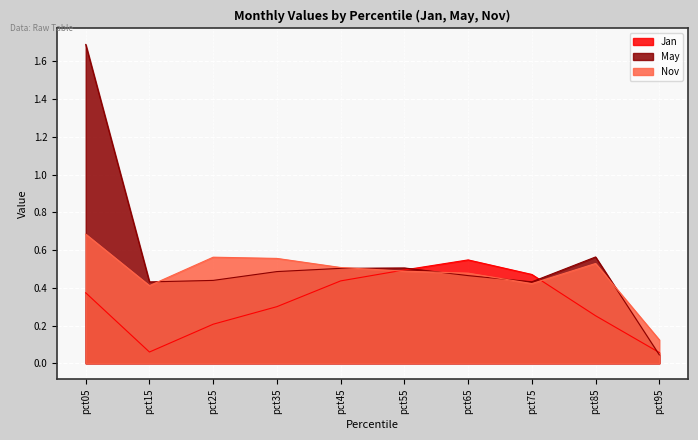

Which series has the largest range (max minus min)?

May